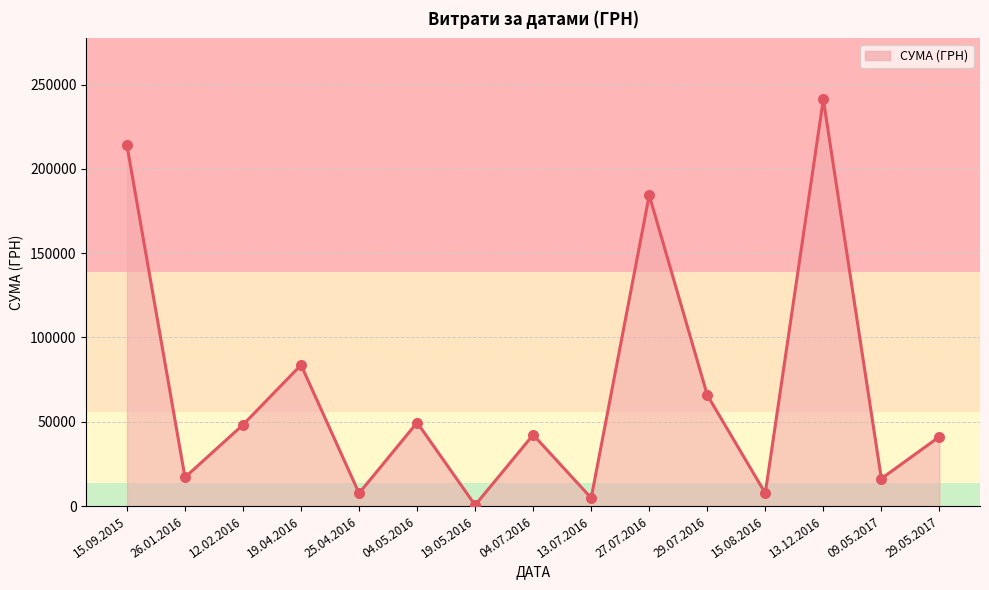

What is the change in value from 19.05.2016 to 13.07.2016?

+4242.0